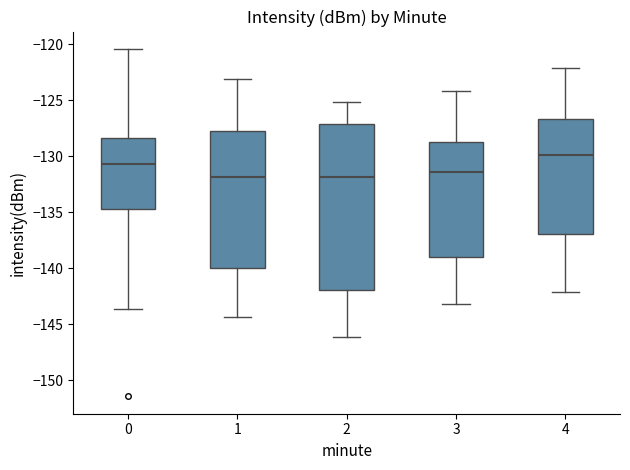

Where is the upper edge of the box at x = 3 on the y-axis? The values are not printed on the chart, so give them approximately, as read against the axis.

-128.5